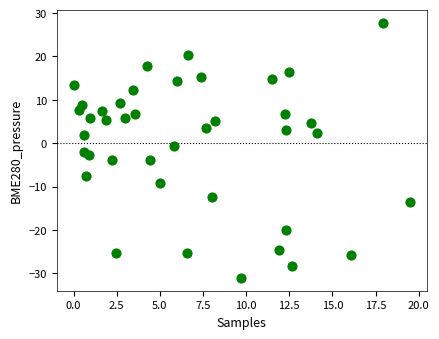

What is the range of Y values (max minus min)?

58.9